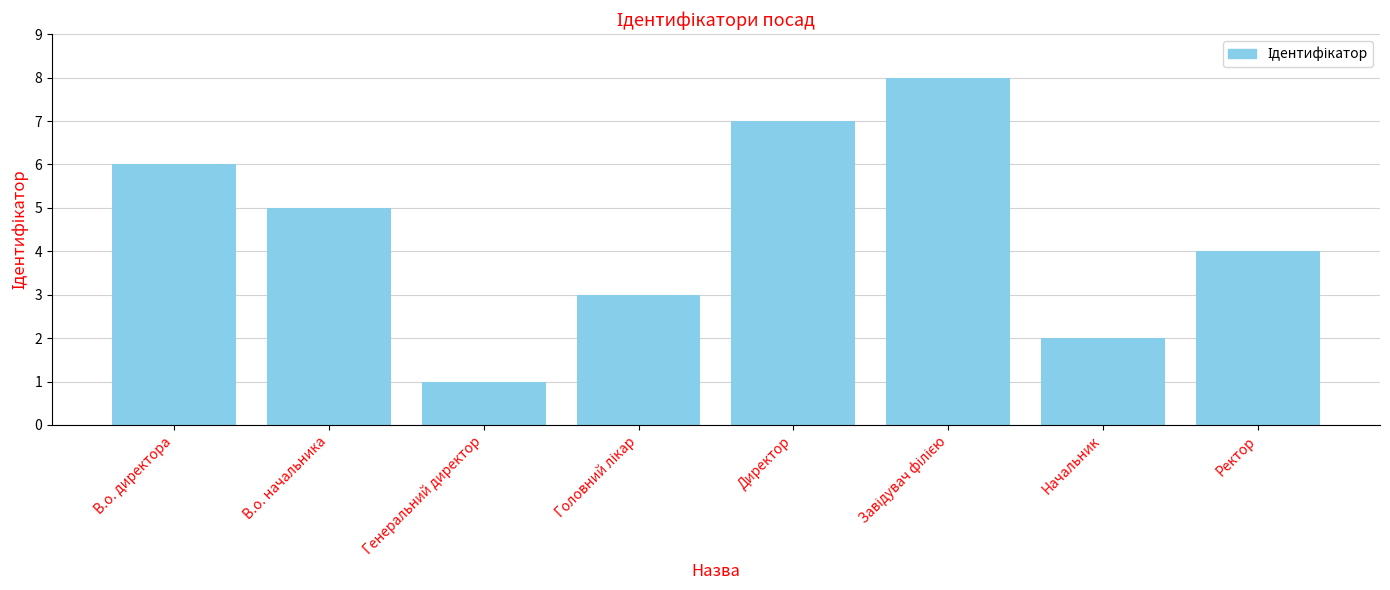

What is the minimum value shown in the chart?

1